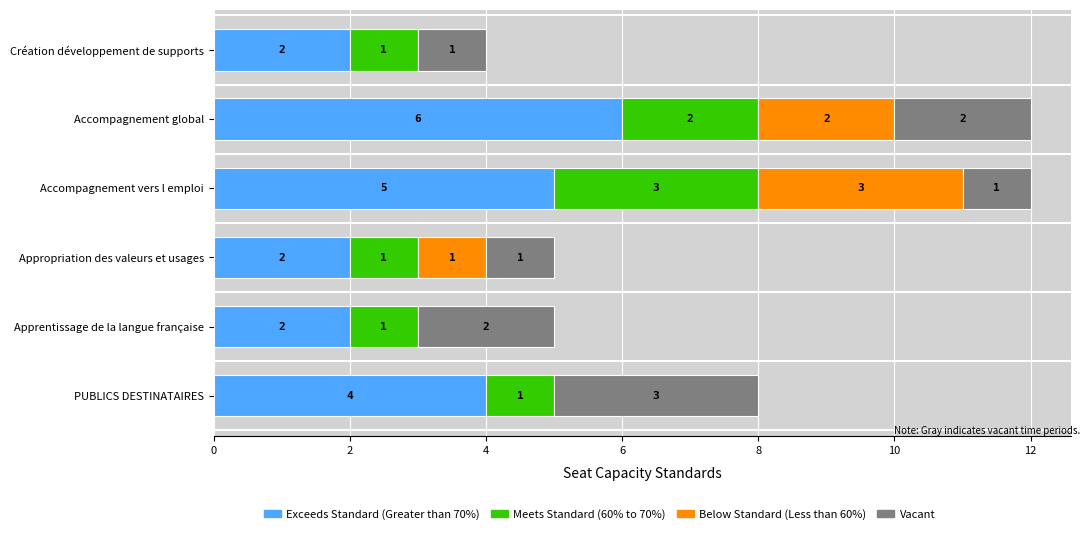

Which category has the highest value in the Exceeds Standard (Greater than 70%) series?

Accompagnement global